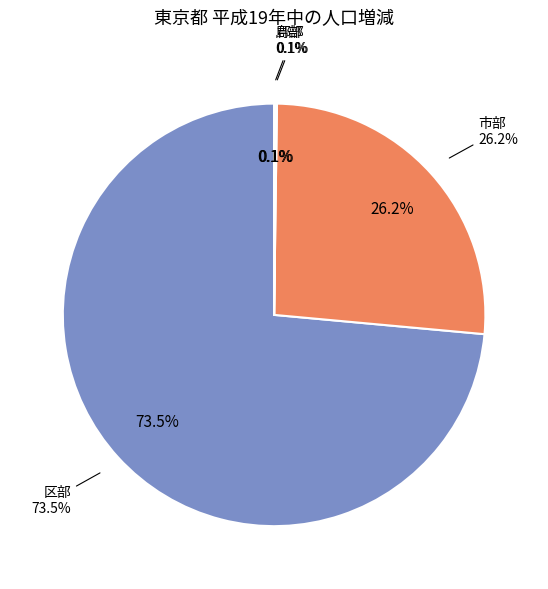

Combined, what portion of the pie is 郡部 and 区部?

73.7%